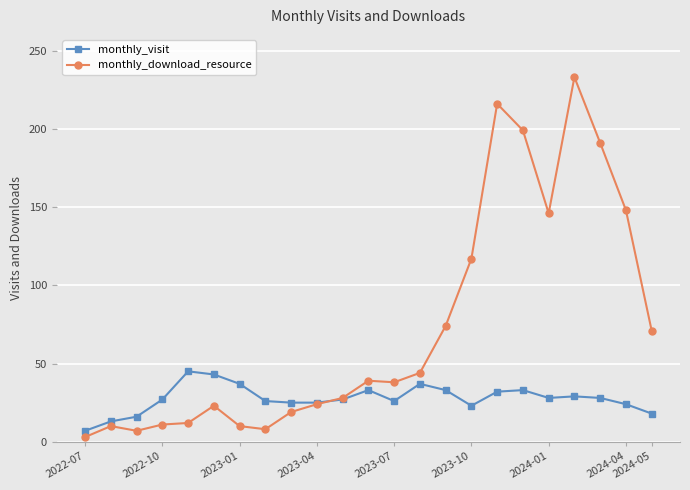

Which series has the widest spread of values?

monthly_download_resource